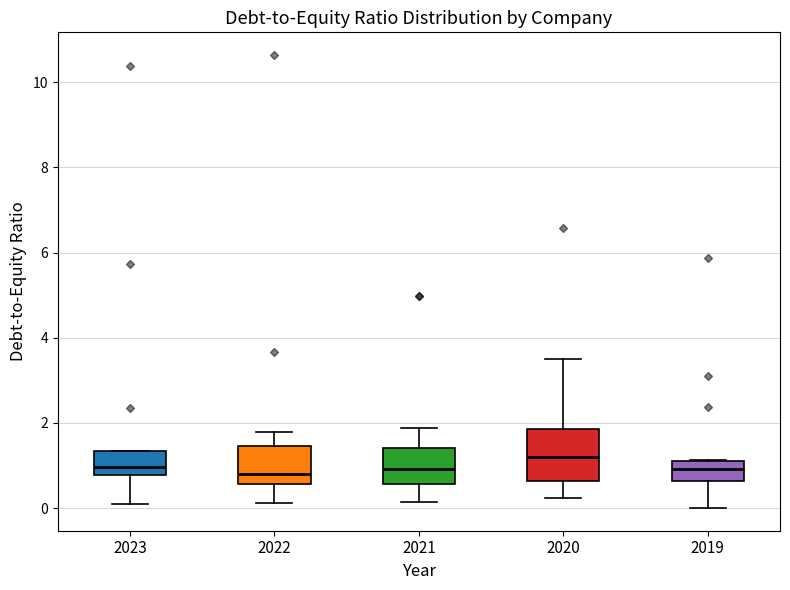

Reading left to right, transcribe this box plot: for each box, give where its median line is, the range the box spans, and where its two whiskers end, as read against the y-axis. The values are not printed on the chart, so give them approximately, as read against the axis.

2023: median 1.0, box 0.8 to 1.4, whiskers 0.2 to 1.4
2022: median 0.8, box 0.6 to 1.4, whiskers 0.2 to 1.8
2021: median 1.0, box 0.6 to 1.4, whiskers 0.2 to 1.8
2020: median 1.2, box 0.6 to 1.8, whiskers 0.2 to 3.6
2019: median 1.0, box 0.6 to 1.2, whiskers 0.0 to 1.2